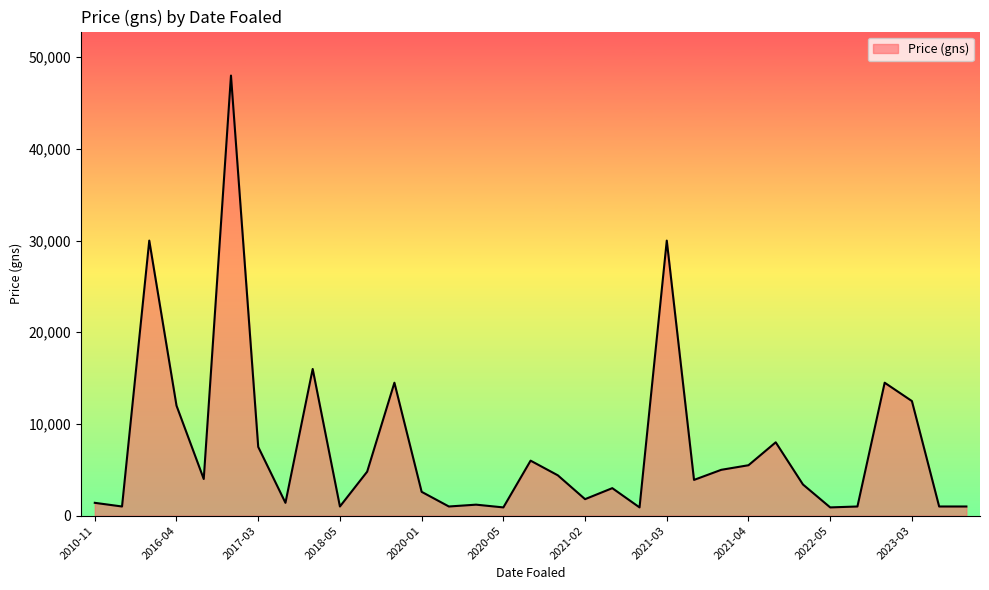

What is the difference between the maximum and minimum values?

47100